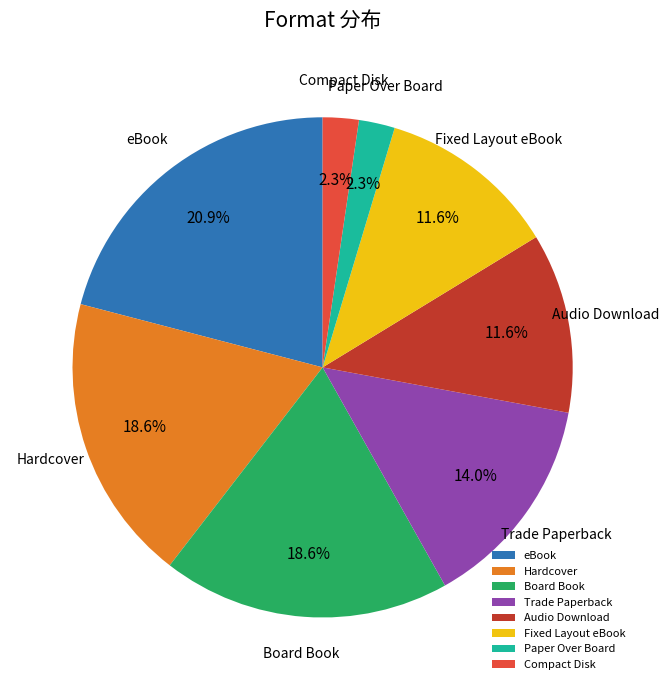

Which has a higher value, Trade Paperback or eBook?

eBook